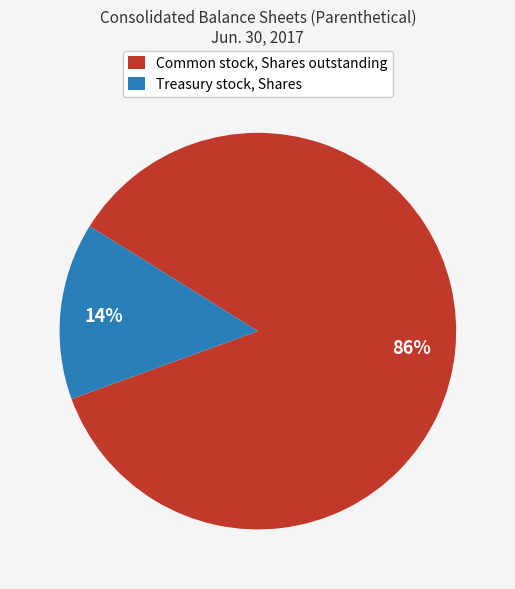

How many segments does this pie chart have?

2